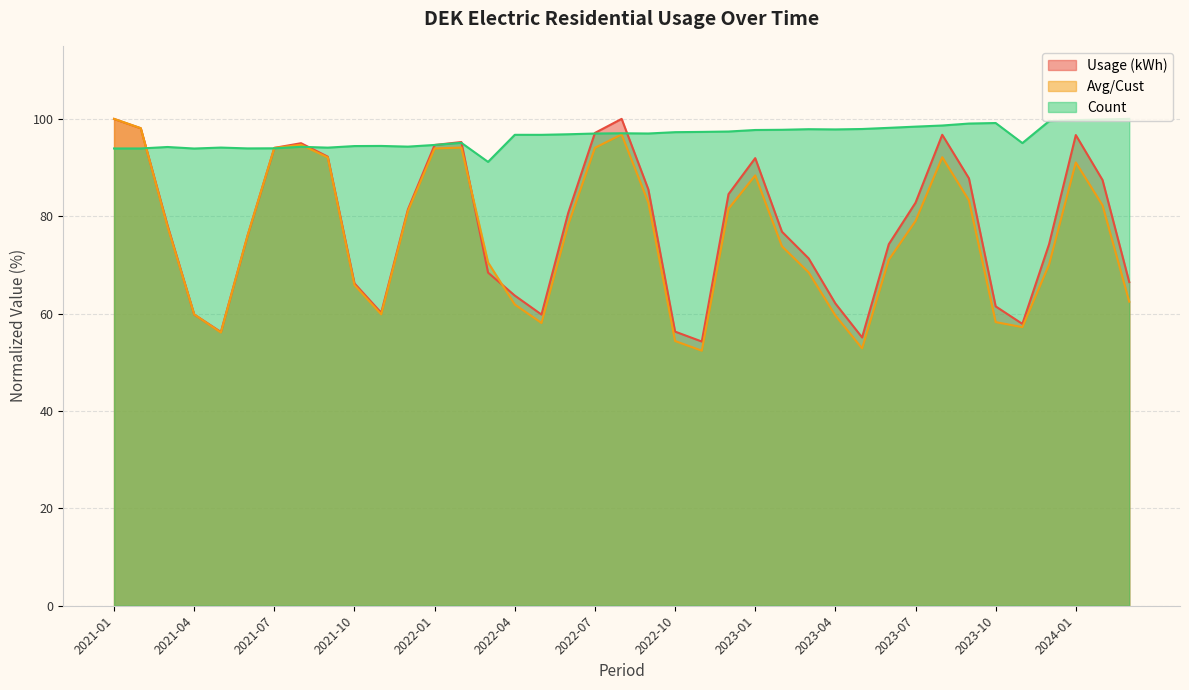

Is it true that Avg/Cust equals 130.3 at 2022-01?

False